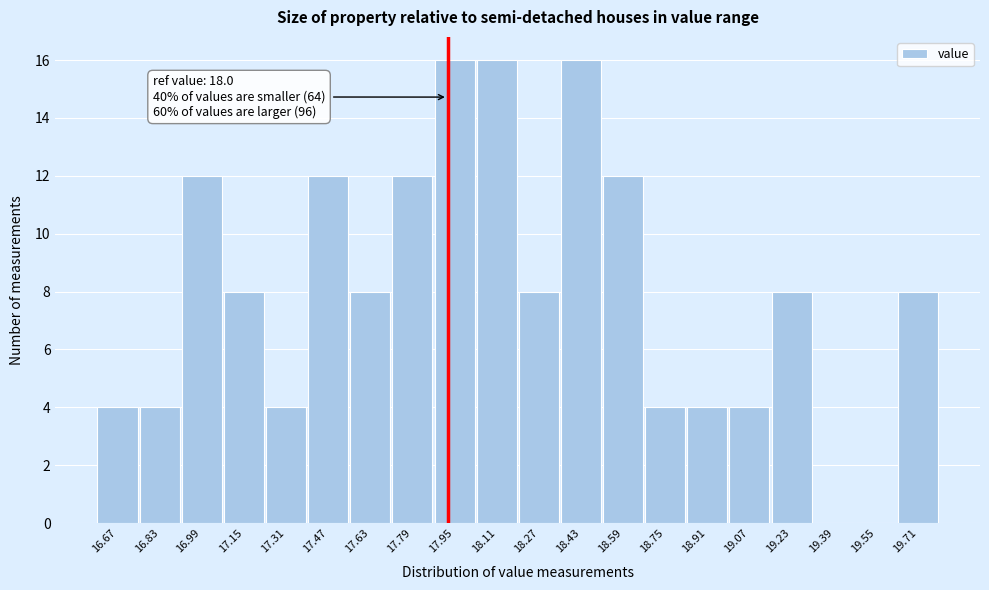

Reading right to left, extract all data points from this chart.

19.71=8	19.55=0	19.39=0	19.23=8	19.07=4	18.91=4	18.75=4	18.59=12	18.43=16	18.27=8	18.11=16	17.95=16	17.79=12	17.63=8	17.47=12	17.31=4	17.15=8	16.99=12	16.83=4	16.67=4